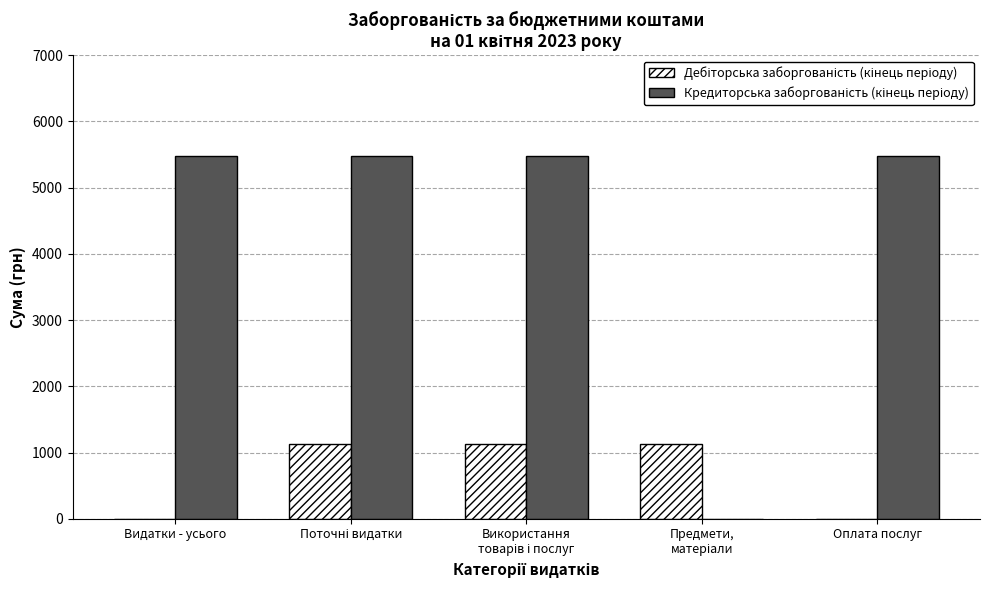

What position from the right is Оплата послуг?

1